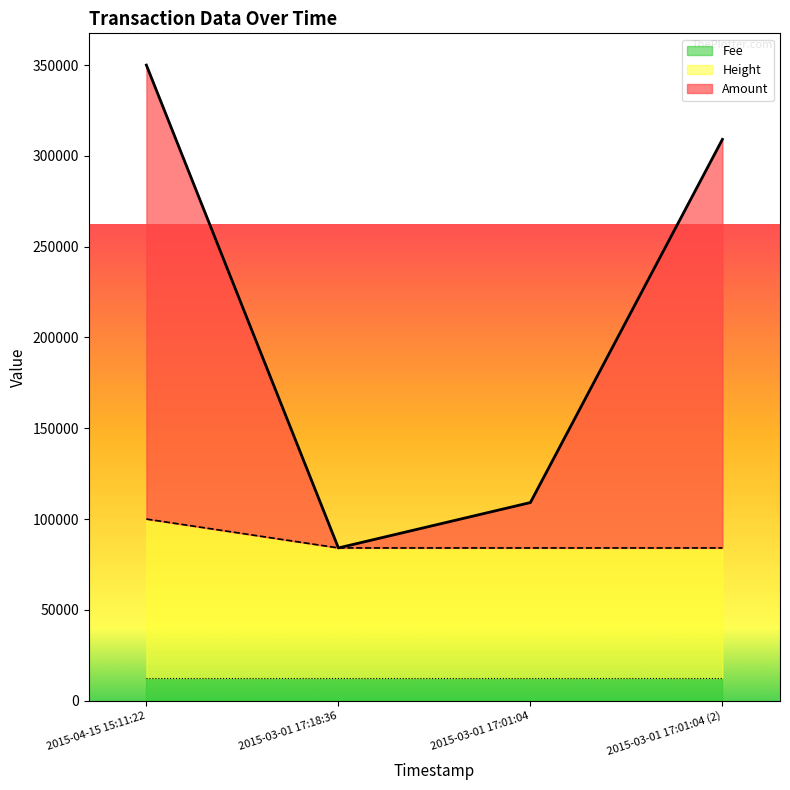

The value of Height at 2015-03-01 17:18:36 is 84095.8. True or false?

True